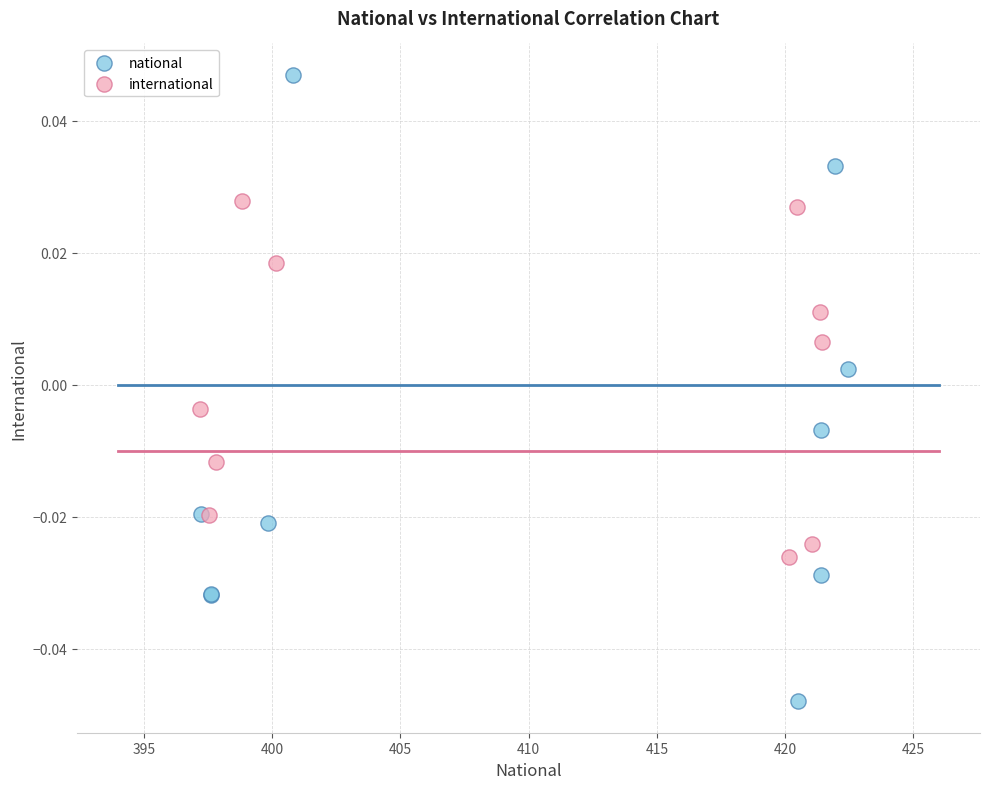

Which series contains the highest Y value?

national